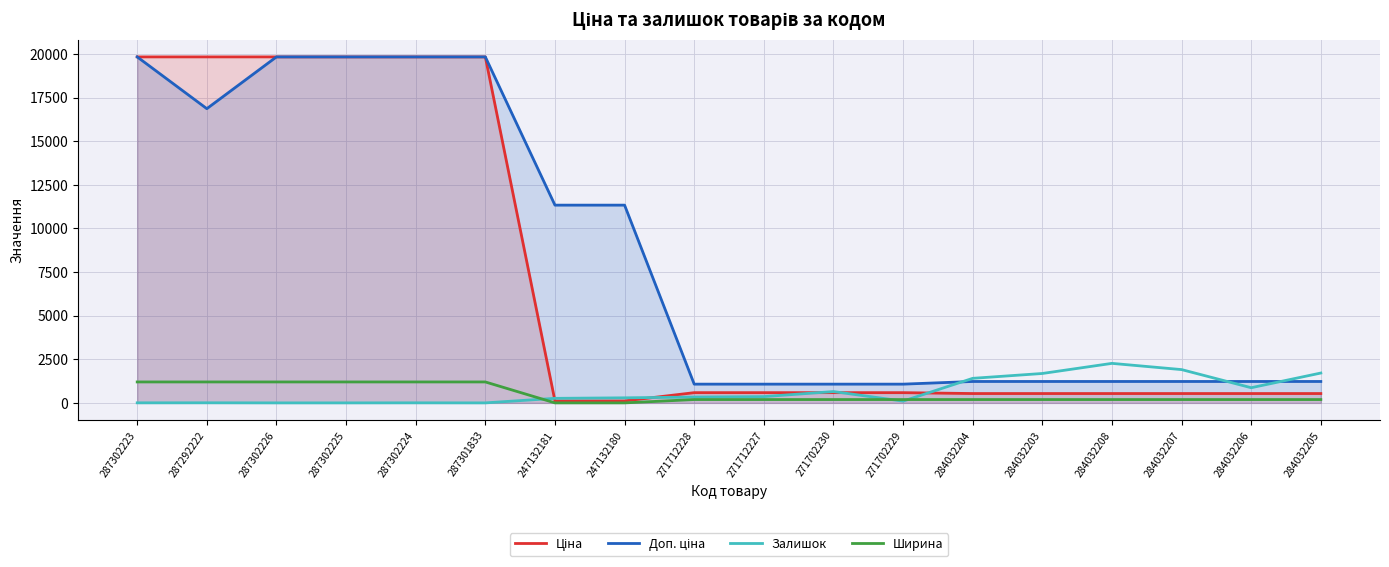

Reading right to left, what are all the values shown in this chart?

Ціна: 284032205=535.4	284032206=535.4	284032207=535.4	284032208=535.4	284032203=535.4	284032204=535.4	271702229=586.0	271702230=586.0	271712227=586.0	271712228=586.0	247132180=113.3	247132181=113.3	287301833=19831.1	287302224=19831.1	287302225=19831.1	287302226=19831.1	287292222=19831.1	287302223=19831.1
Доп. ціна: 284032205=1227.2	284032206=1227.2	284032207=1227.2	284032208=1227.2	284032203=1227.2	284032204=1227.2	271702229=1074.5	271702230=1074.5	271712227=1074.5	271712228=1074.5	247132180=11334.0	247132181=11334.0	287301833=19831.1	287302224=19831.1	287302225=19831.1	287302226=19831.1	287292222=16863.2	287302223=19831.1
Залишок: 284032205=1711.0	284032206=869.0	284032207=1908.0	284032208=2265.0	284032203=1685.0	284032204=1407.0	271702229=100.0	271702230=649.0	271712227=359.0	271712228=333.0	247132180=290.0	247132181=260.0	287301833=0.0	287302224=3.0	287302225=0.0	287302226=0.0	287292222=5.0	287302223=3.0
Ширина: 284032205=191.0	284032206=191.0	284032207=191.0	284032208=191.0	284032203=191.0	284032204=191.0	271702229=191.0	271702230=191.0	271712227=191.0	271712228=191.0	247132180=0.0	247132181=0.0	287301833=1200.0	287302224=1200.0	287302225=1200.0	287302226=1200.0	287292222=1200.0	287302223=1200.0